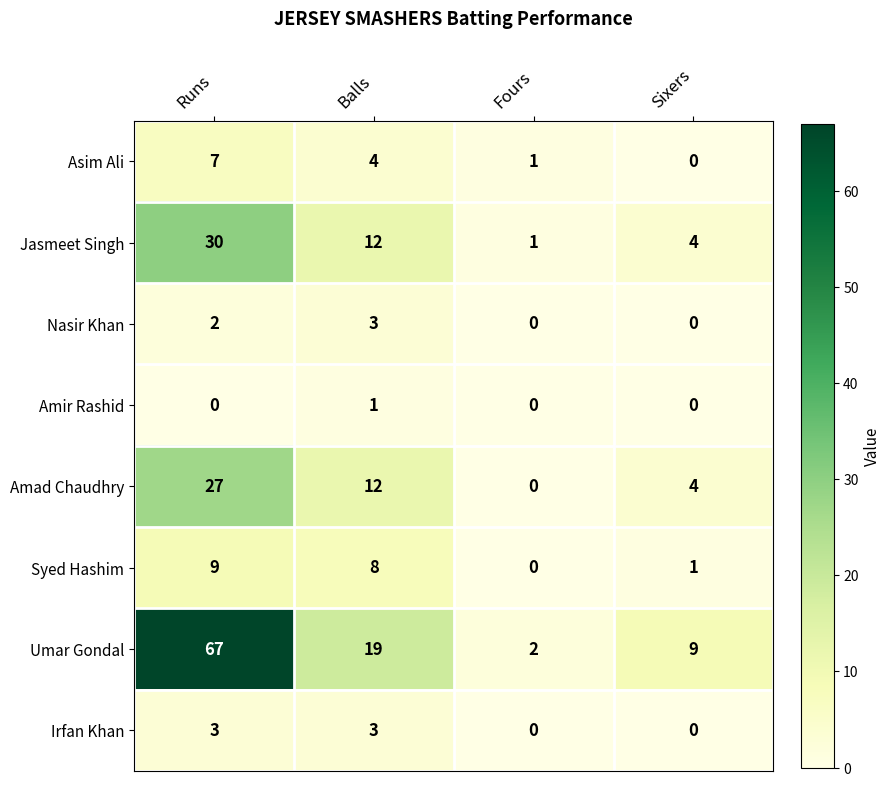

Which series has the largest total across all categories?

Umar Gondal